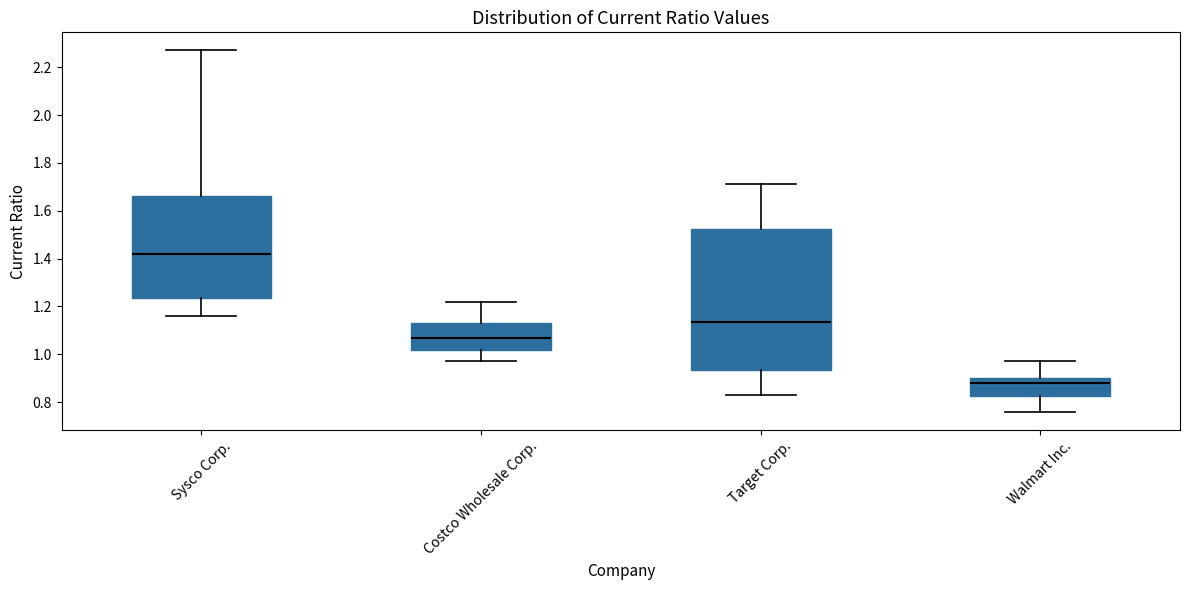

Which box has the highest median line?

Sysco Corp.